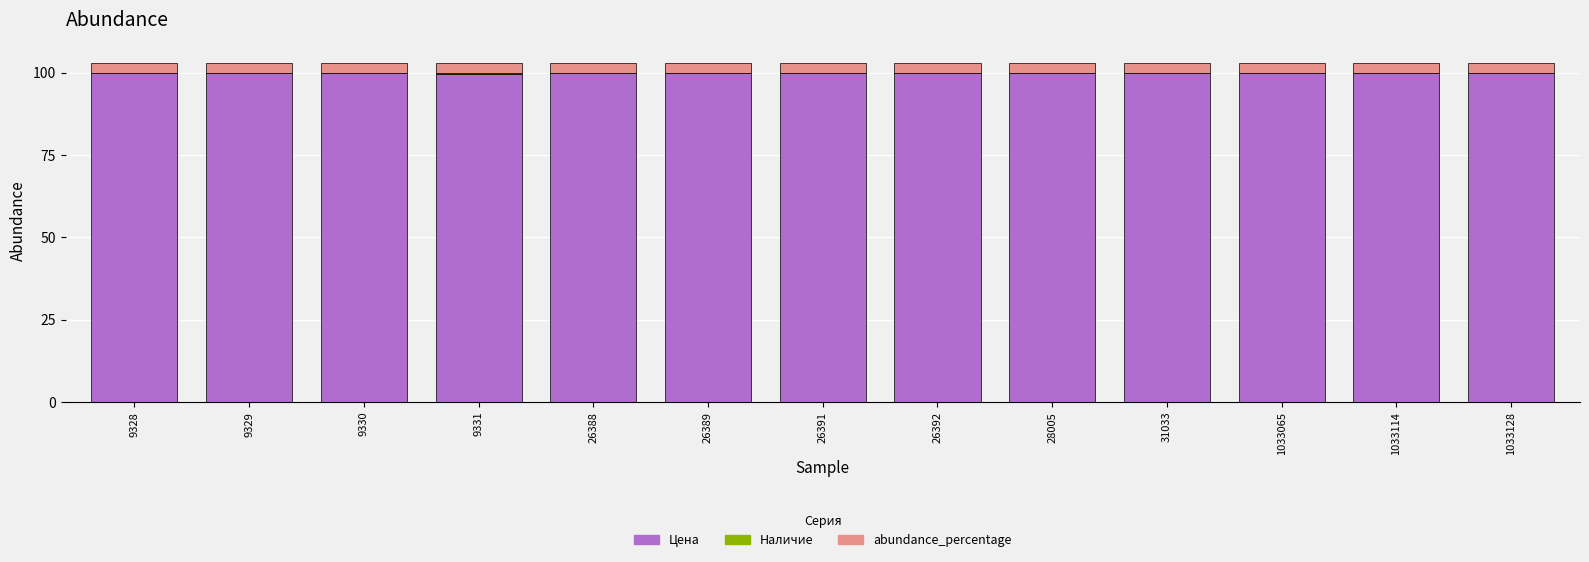

What is the highest value of the Цена series?

100.0